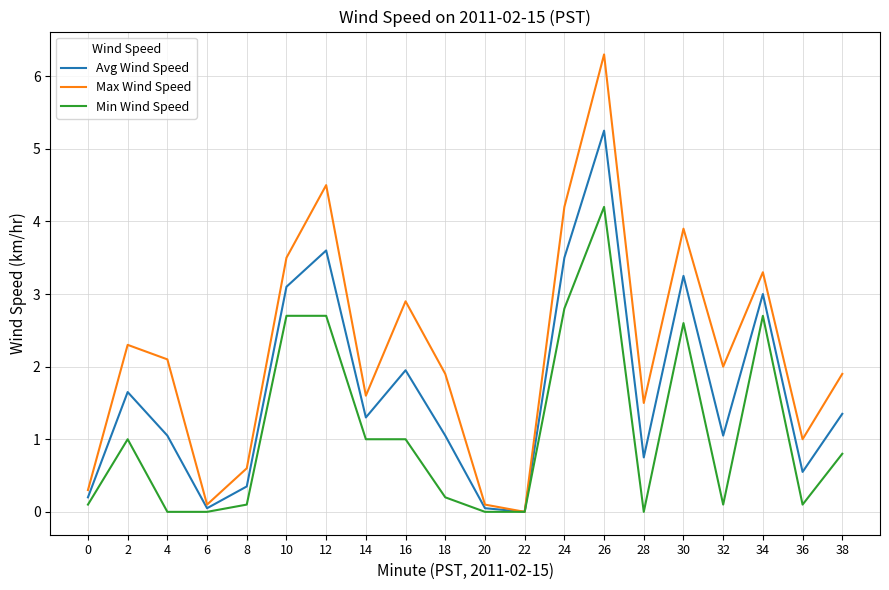

What is the difference between the maximum and minimum values in the Min Wind Speed series?

4.2